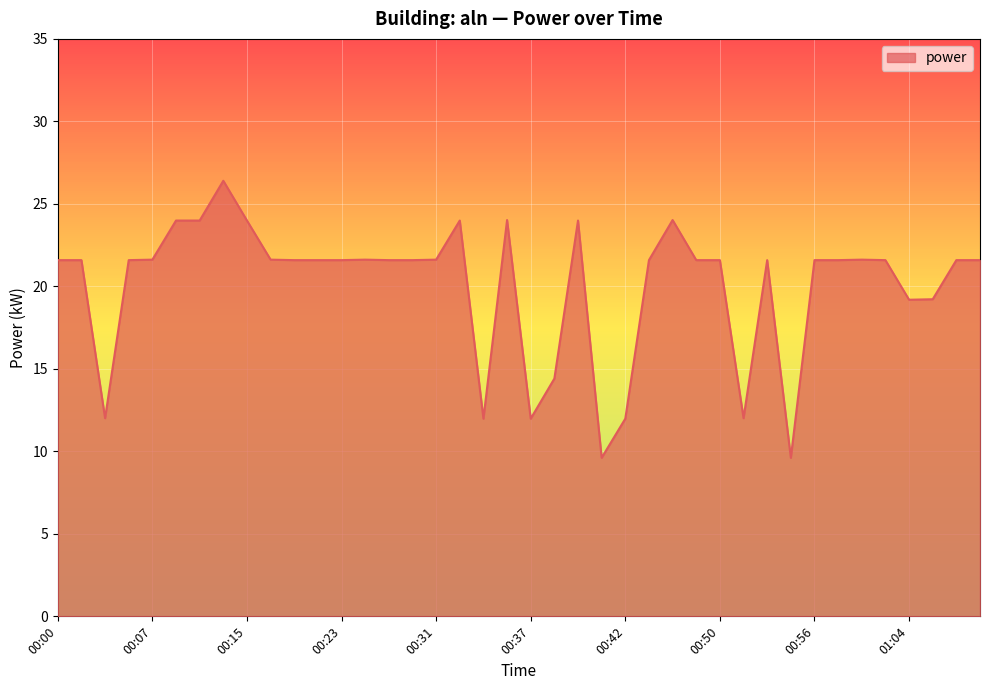

Reading left to right, extract all data points from this chart.

21.6	21.6	12.0	21.6	21.6	24.0	24.0	26.4	24.0	21.6	21.6	21.6	21.6	21.6	21.6	21.6	21.6	24.0	12.0	24.0	12.0	14.4	24.0	9.6	12.0	21.6	24.0	21.6	21.6	12.0	21.6	9.6	21.6	21.6	21.6	21.6	19.2	19.2	21.6	21.6